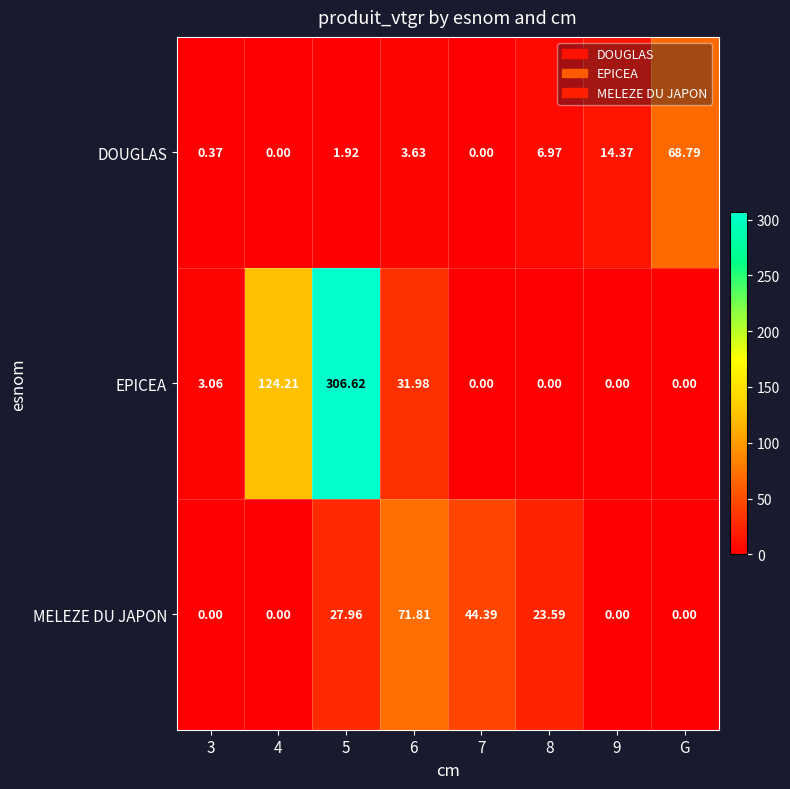

List the series in order of their overall mean, highest first.

EPICEA, MELEZE DU JAPON, DOUGLAS